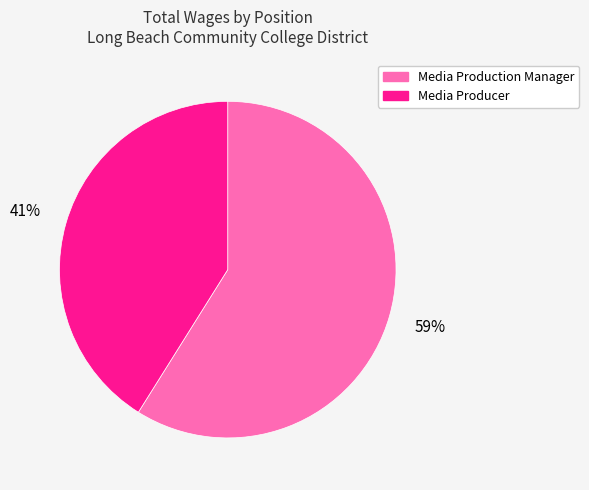

Count the number of slices in the pie.

2